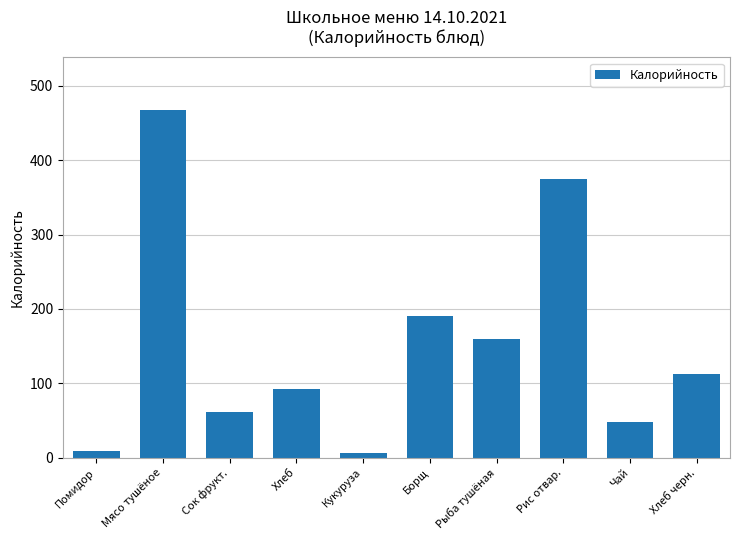

Does the chart contain any negative values?

No